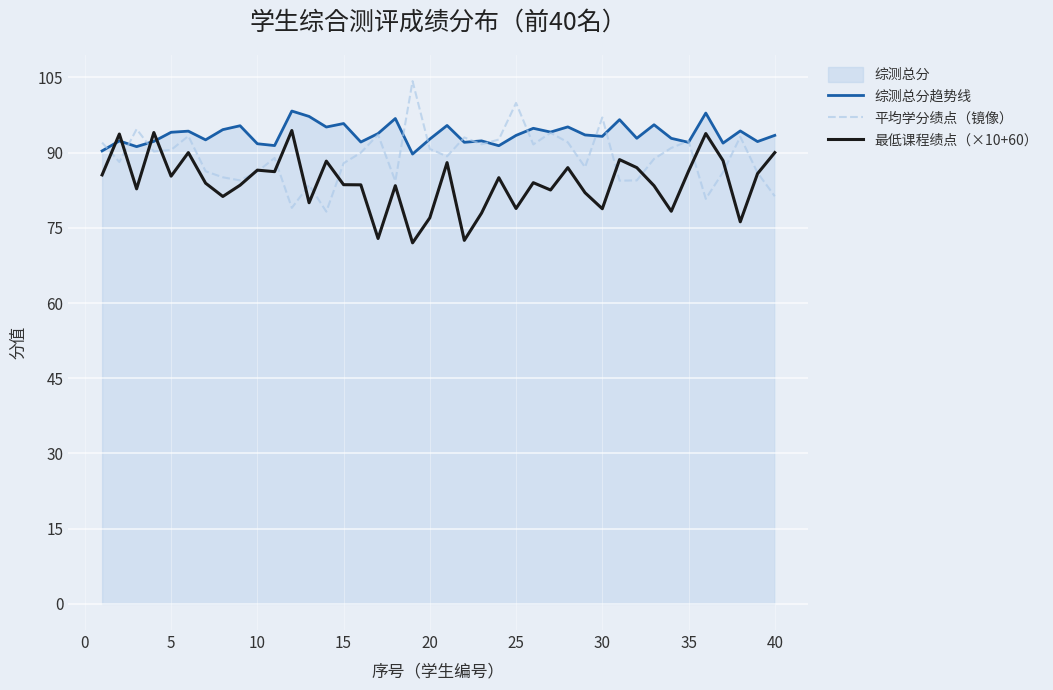

List the series in order of their peak value, highest first.

平均学分绩点（镜像）, 综测总分趋势线, 最低课程绩点（×10+60）